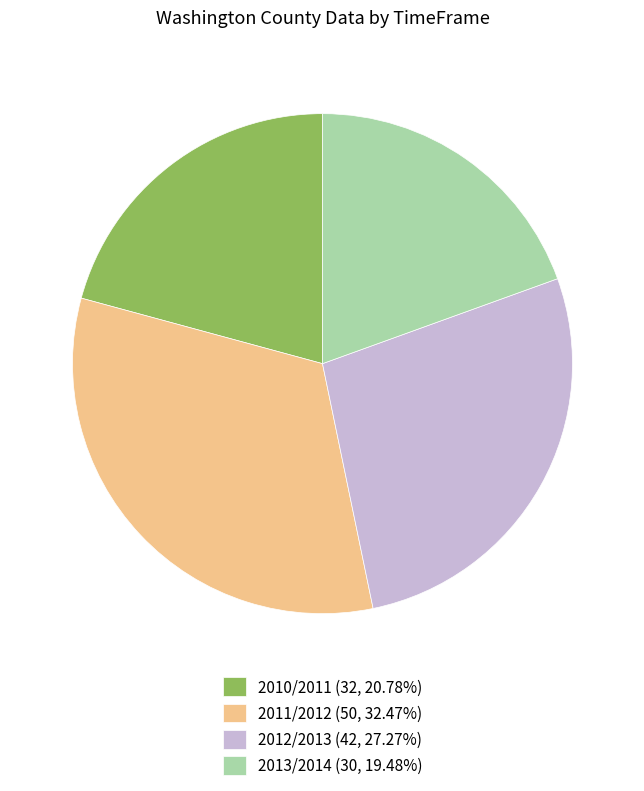

The 2011/2012 slice represents 47% of the pie. True or false?

False